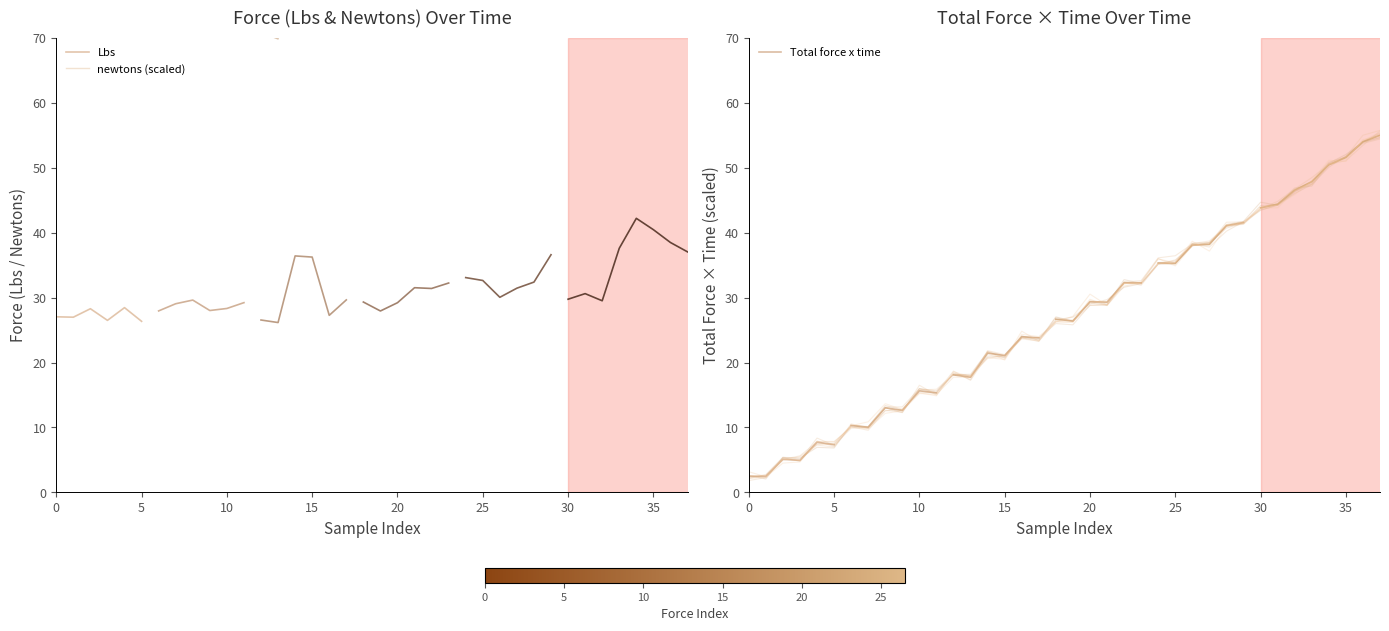

True or false: Lbs has a value of 26.3 at 5.

True